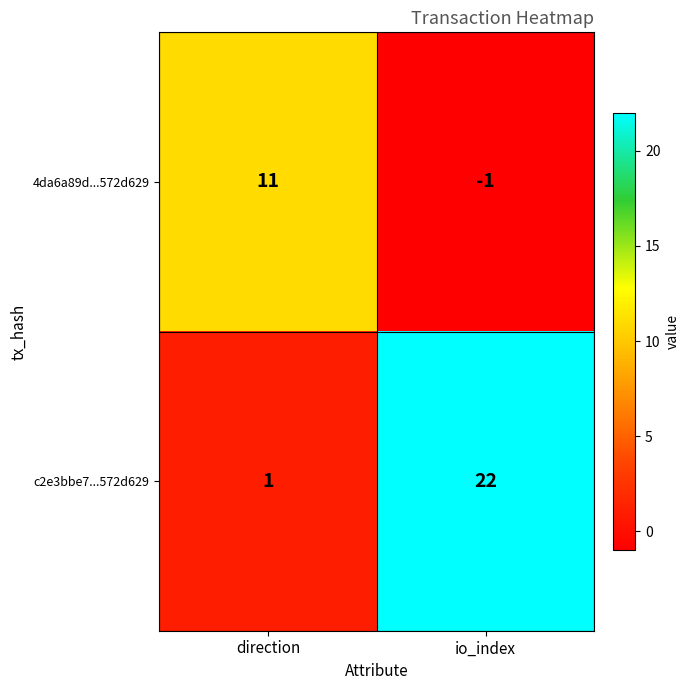

Reading right to left, list all the values displayed in this chart.

4da6a89d...572d629: -1	11
c2e3bbe7...572d629: 22	1